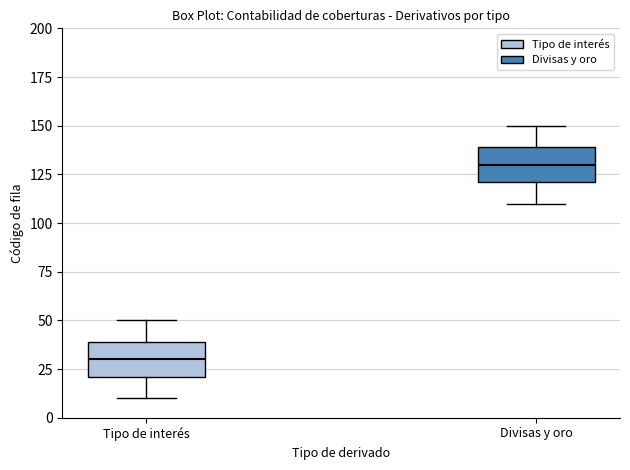

Where is the upper edge of the box for Divisas y oro on the y-axis? The values are not printed on the chart, so give them approximately, as read against the axis.

140